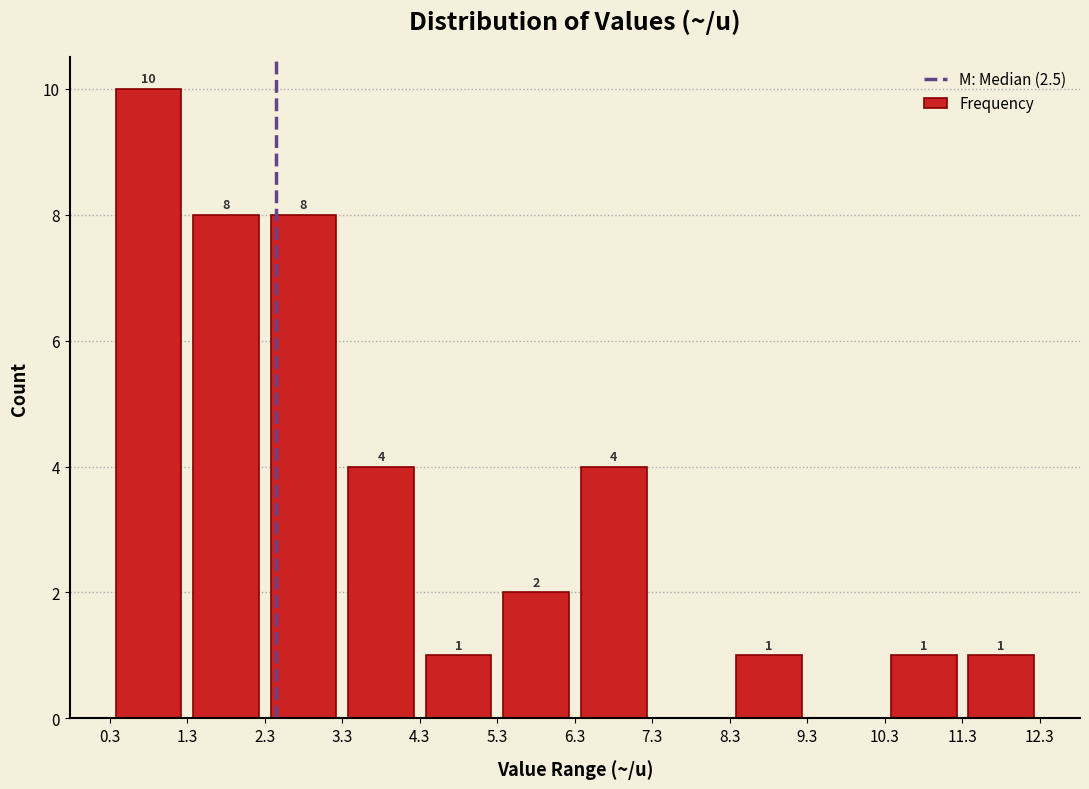

Which range on the x-axis has the tallest bar?

0.3 to 1.3